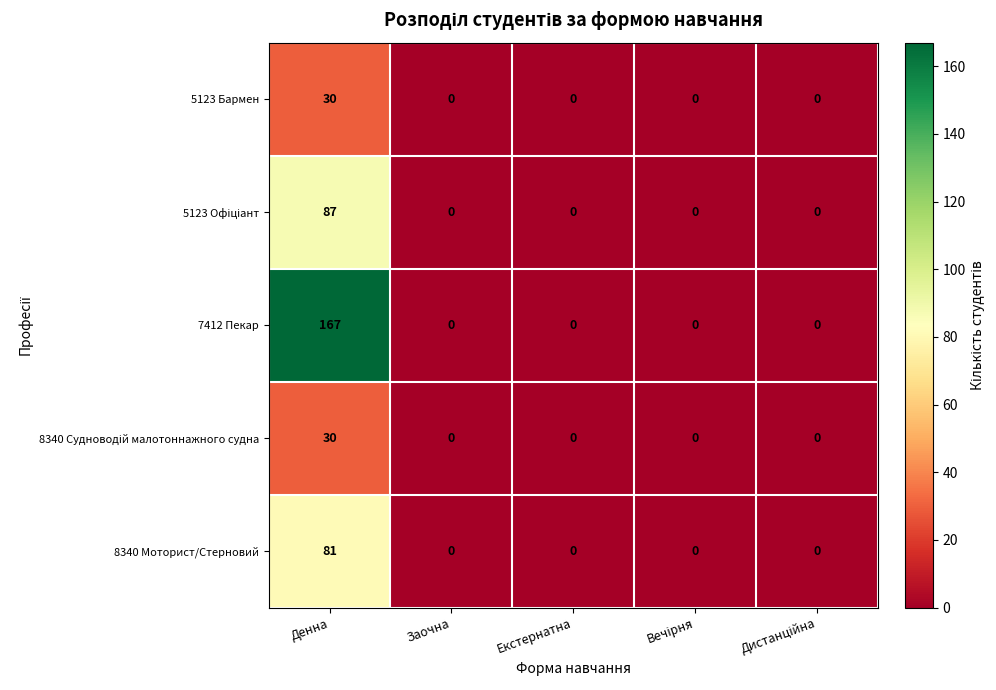

What is the difference between the maximum and second lowest values in the 8340 Моторист/Стерновий series?

81